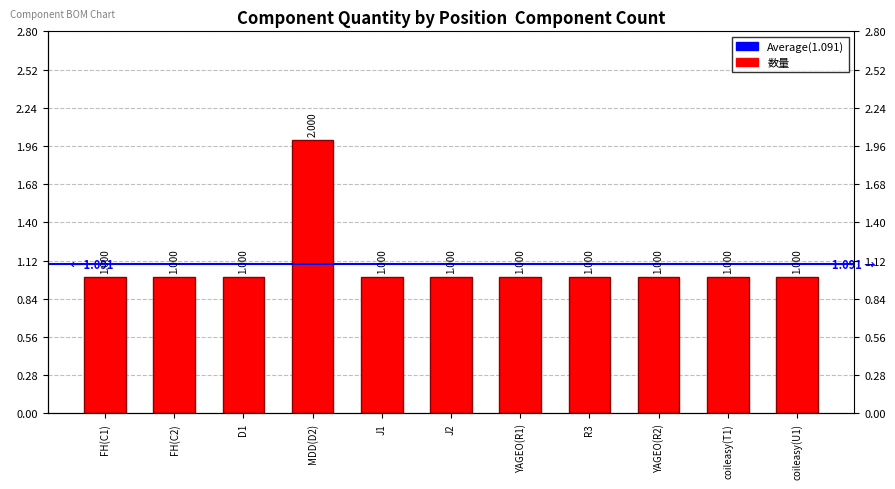

Count the number of values greater than 1.

1